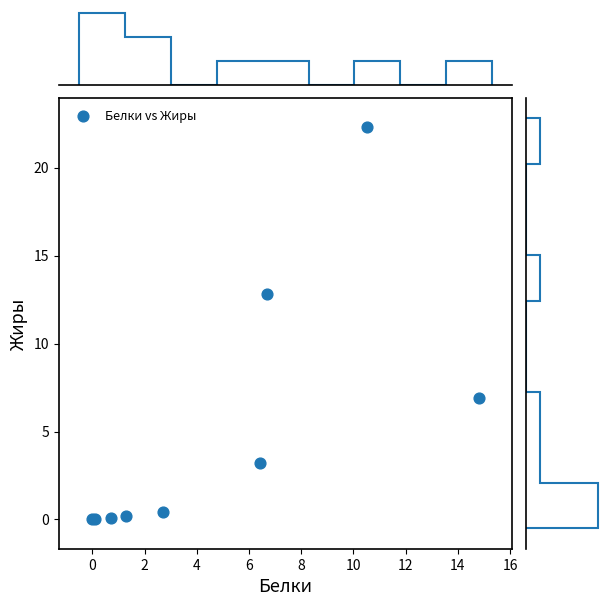

What Y value in the scatter plot is closest to 11?

12.8